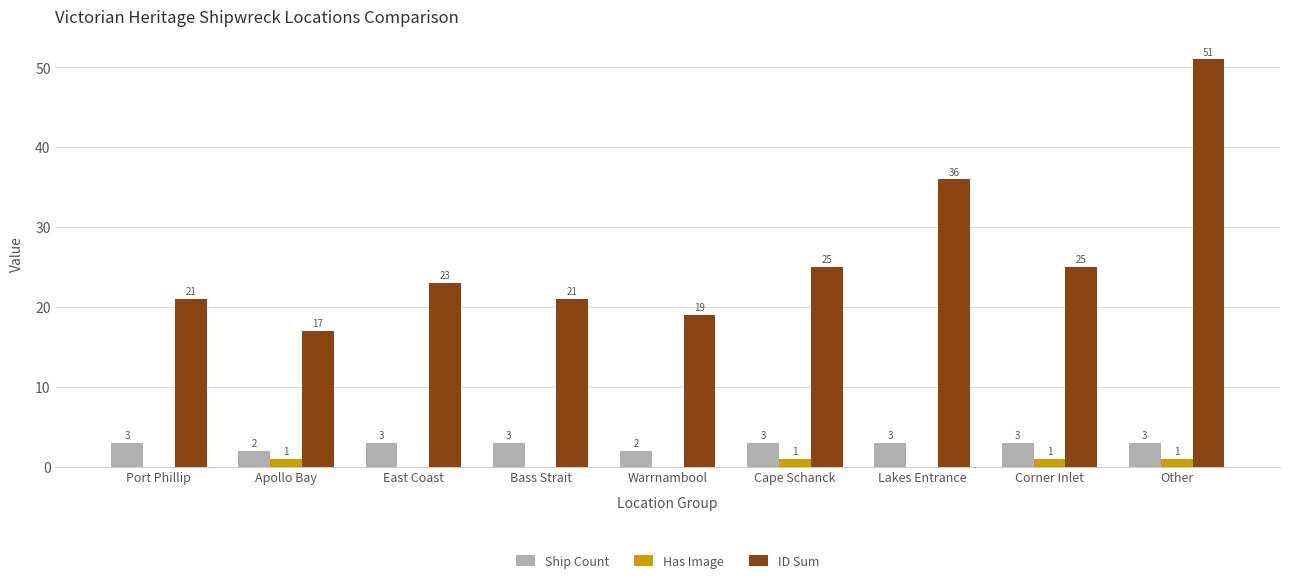

What is the total value across all series at Warrnambool?

21